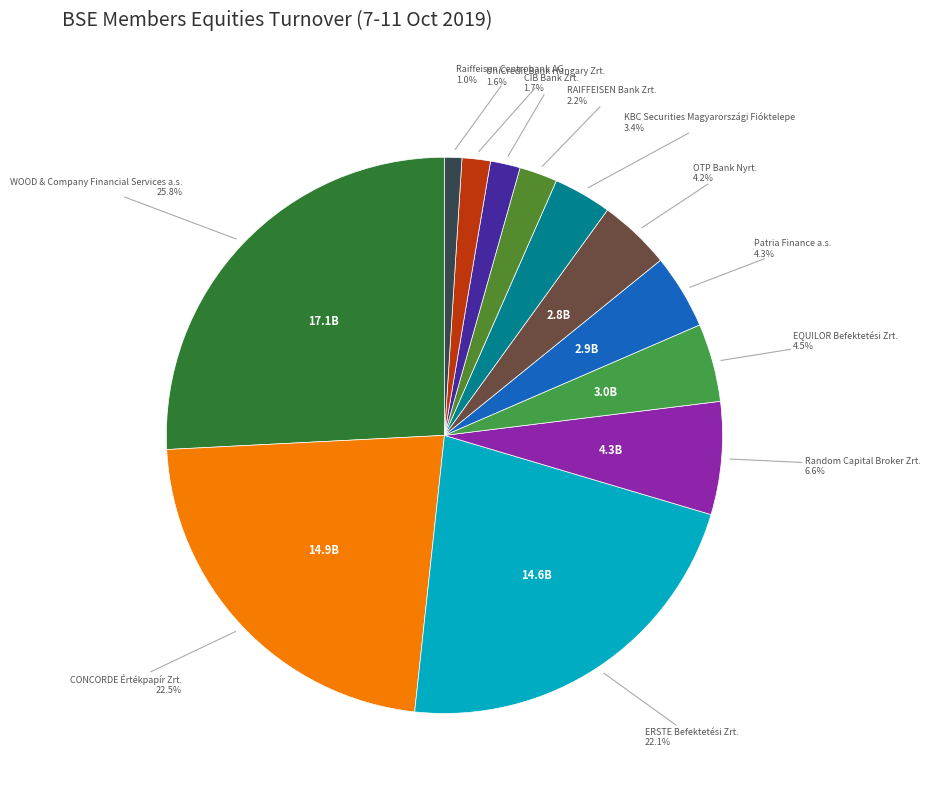

Rank the categories by value from lowest to highest.

Raiffeisen Centrobank AG, UniCredit Bank Hungary Zrt., CIB Bank Zrt., RAIFFEISEN Bank Zrt., KBC Securities Magyarországi Fióktelepe, OTP Bank Nyrt., Patria Finance a.s., EQUILOR Befektetési Zrt., Random Capital Broker Zrt., ERSTE Befektetési Zrt., CONCORDE Értékpapír Zrt., WOOD & Company Financial Services a.s.